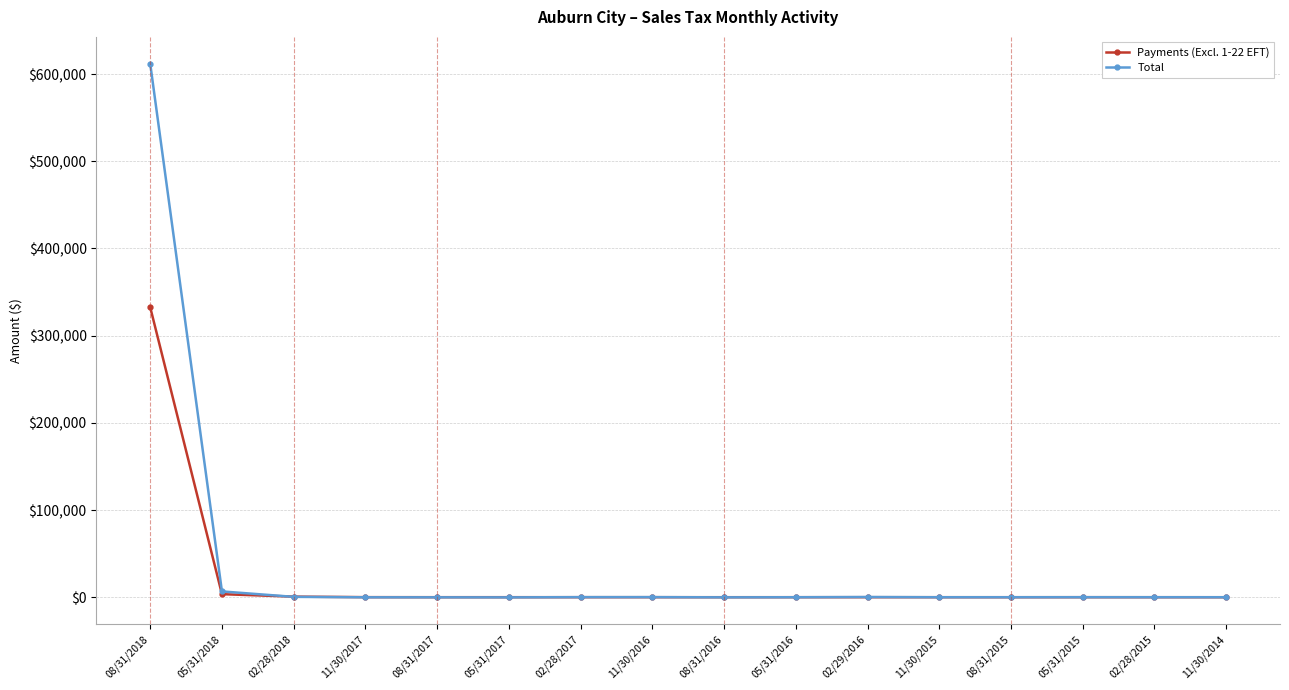

What is the difference between the highest and lowest values at 08/31/2017?

123.9